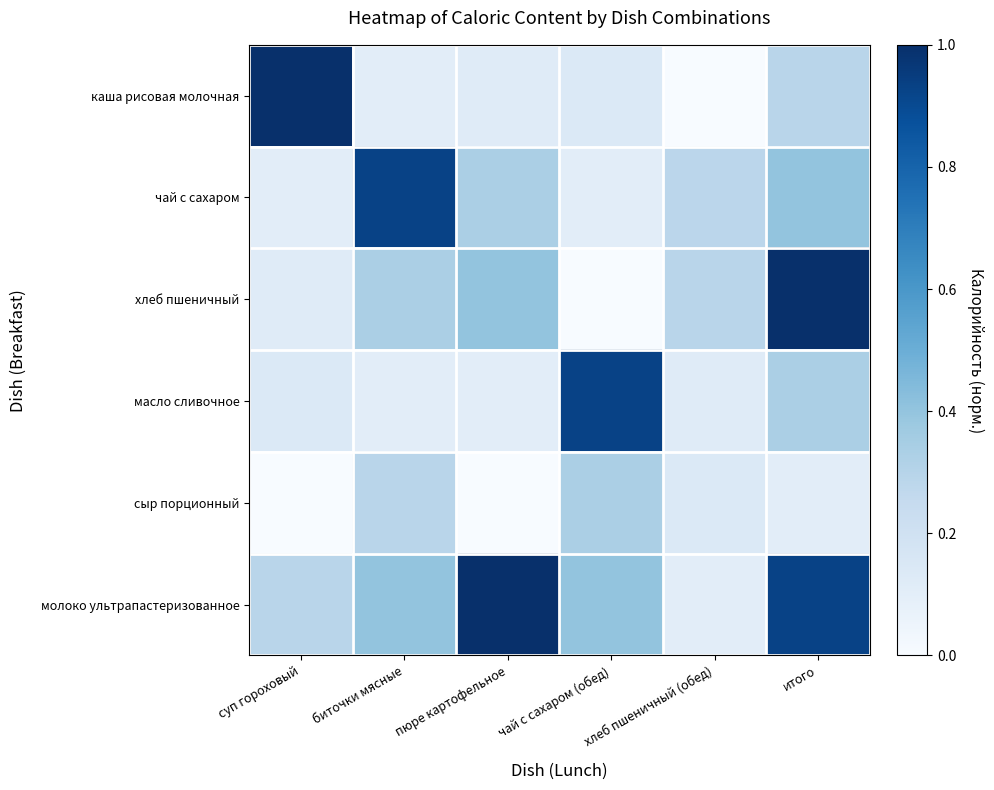

At how many categories does at least one series exceed 0?

6